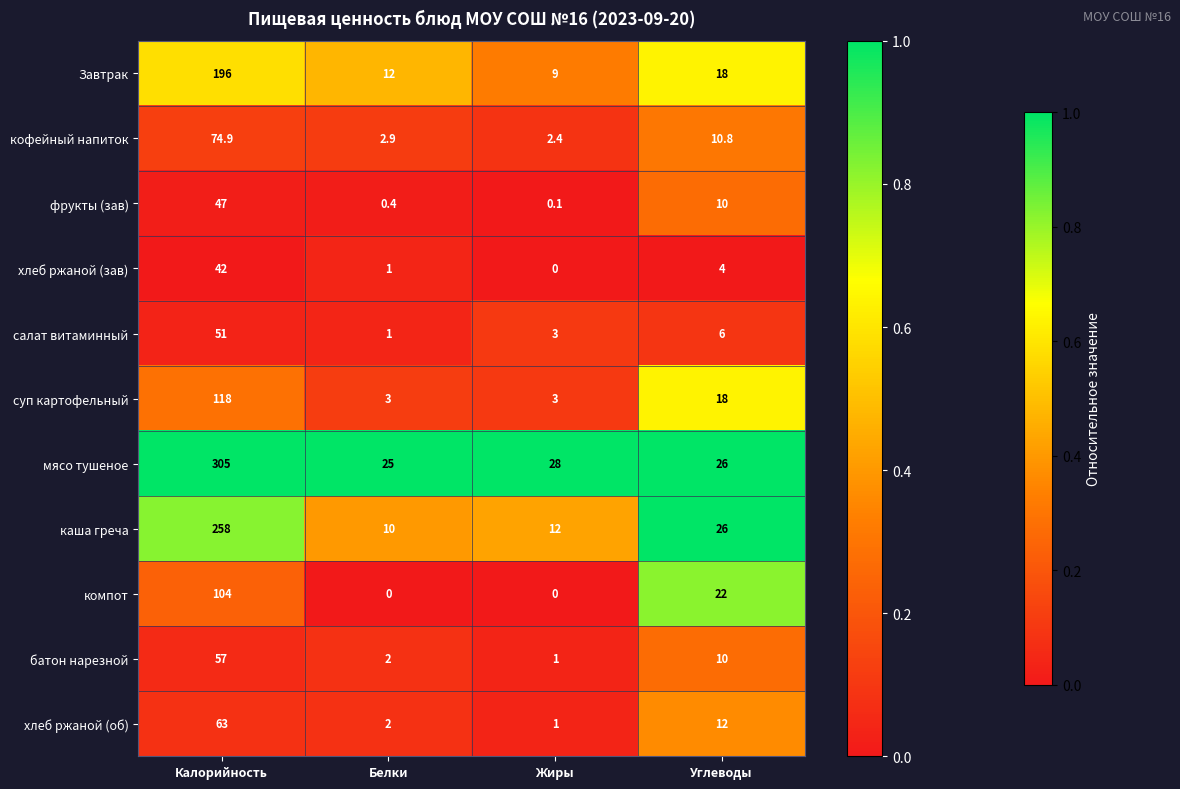

Which series has the largest range (max minus min)?

мясо тушеное